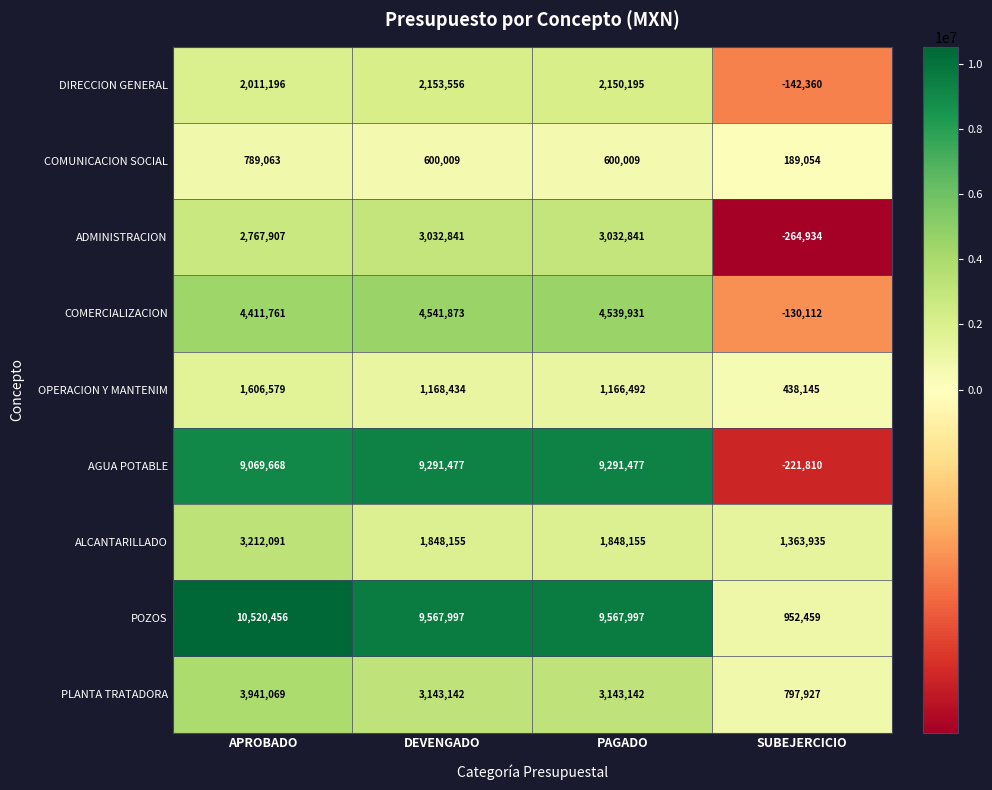

What is the maximum value shown in the chart?

10520456